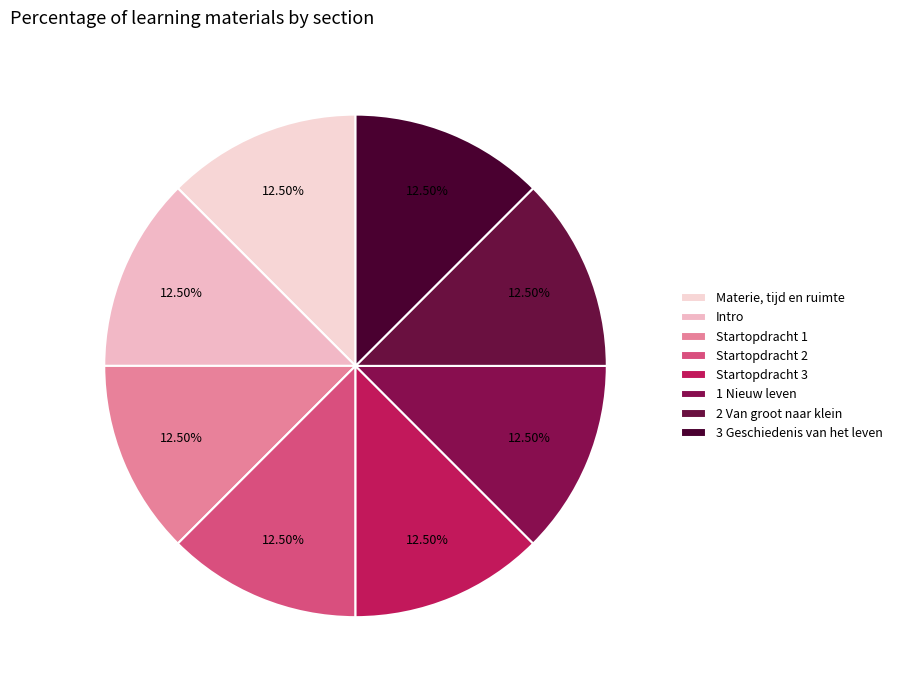

How many slices are in this pie chart?

8